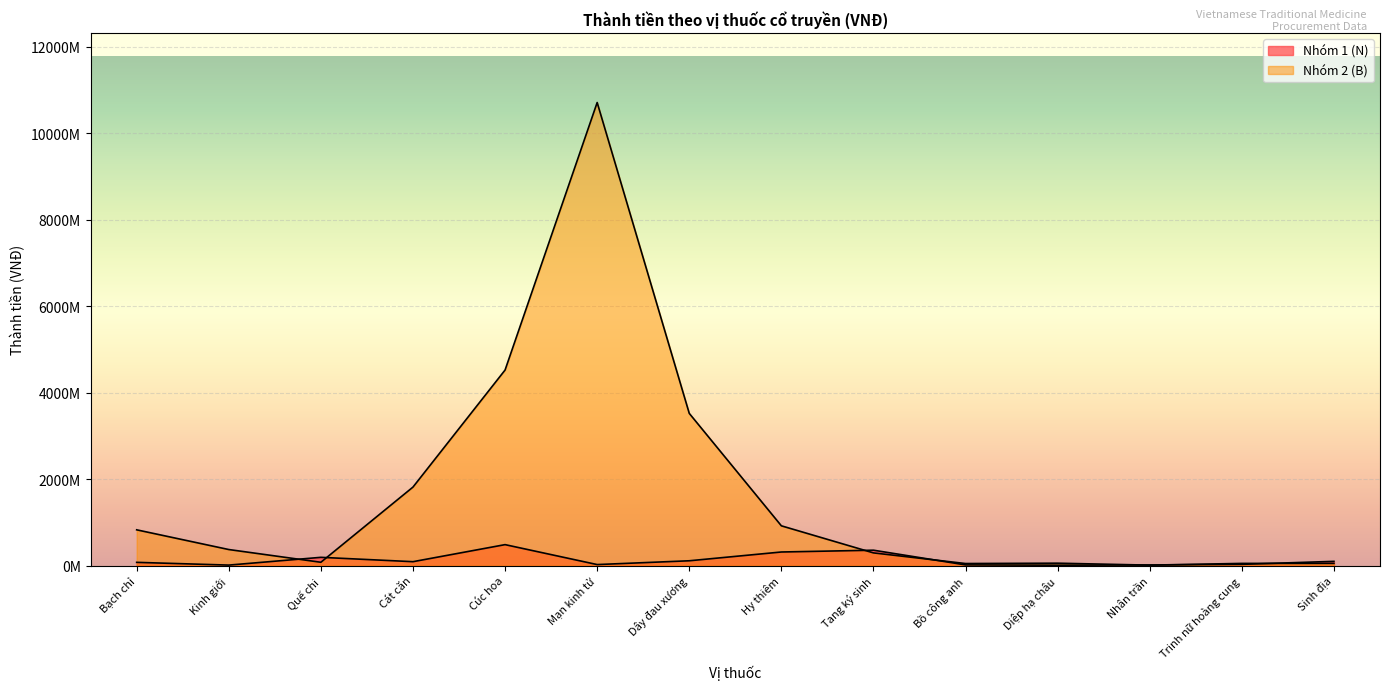

True or false: Nhóm 1 (N) and Nhóm 2 (B) intersect in this chart.

True